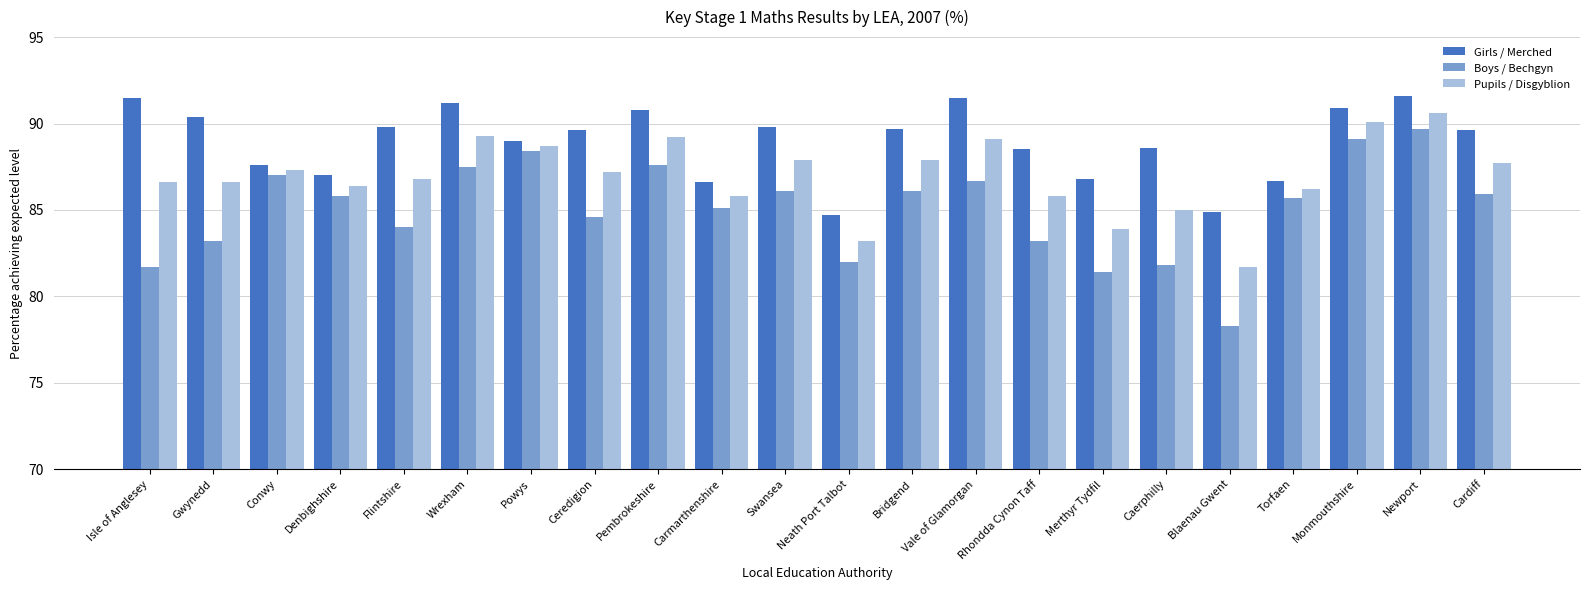

What is the total value across all series at Conwy?

261.9